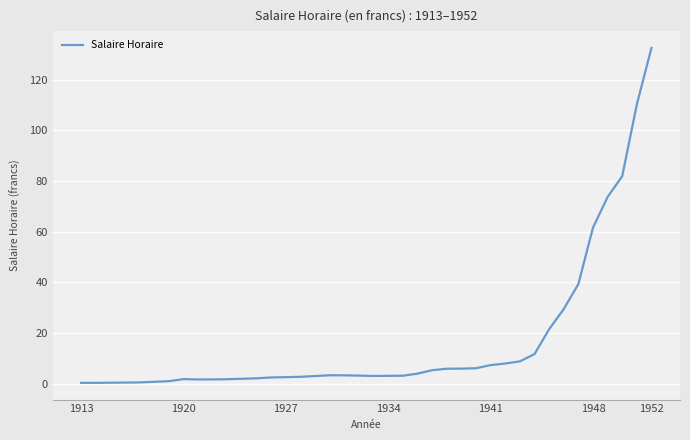

What is the greatest value displayed?

132.5